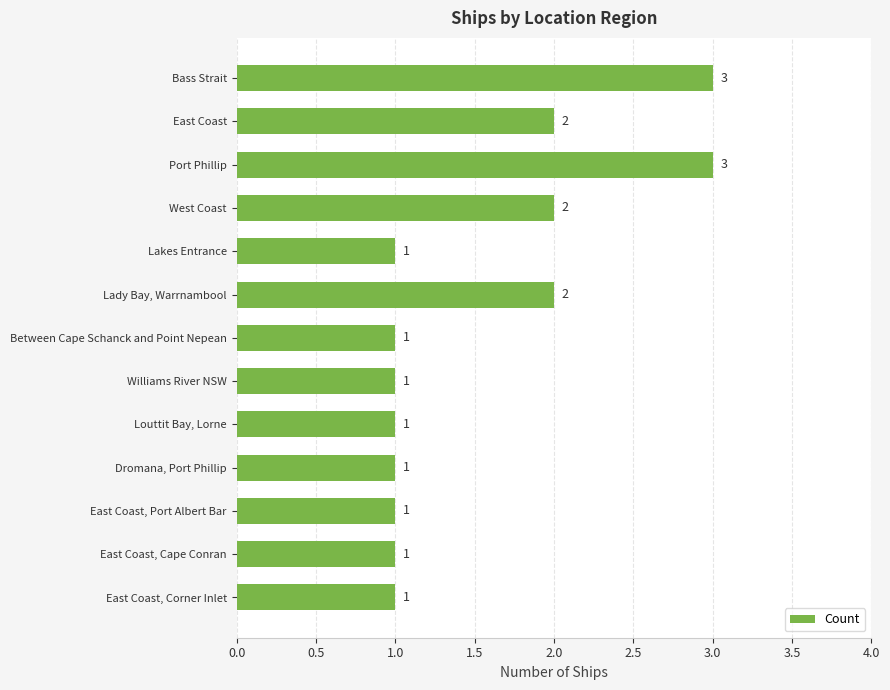

How many values are between 1 and 2?

11